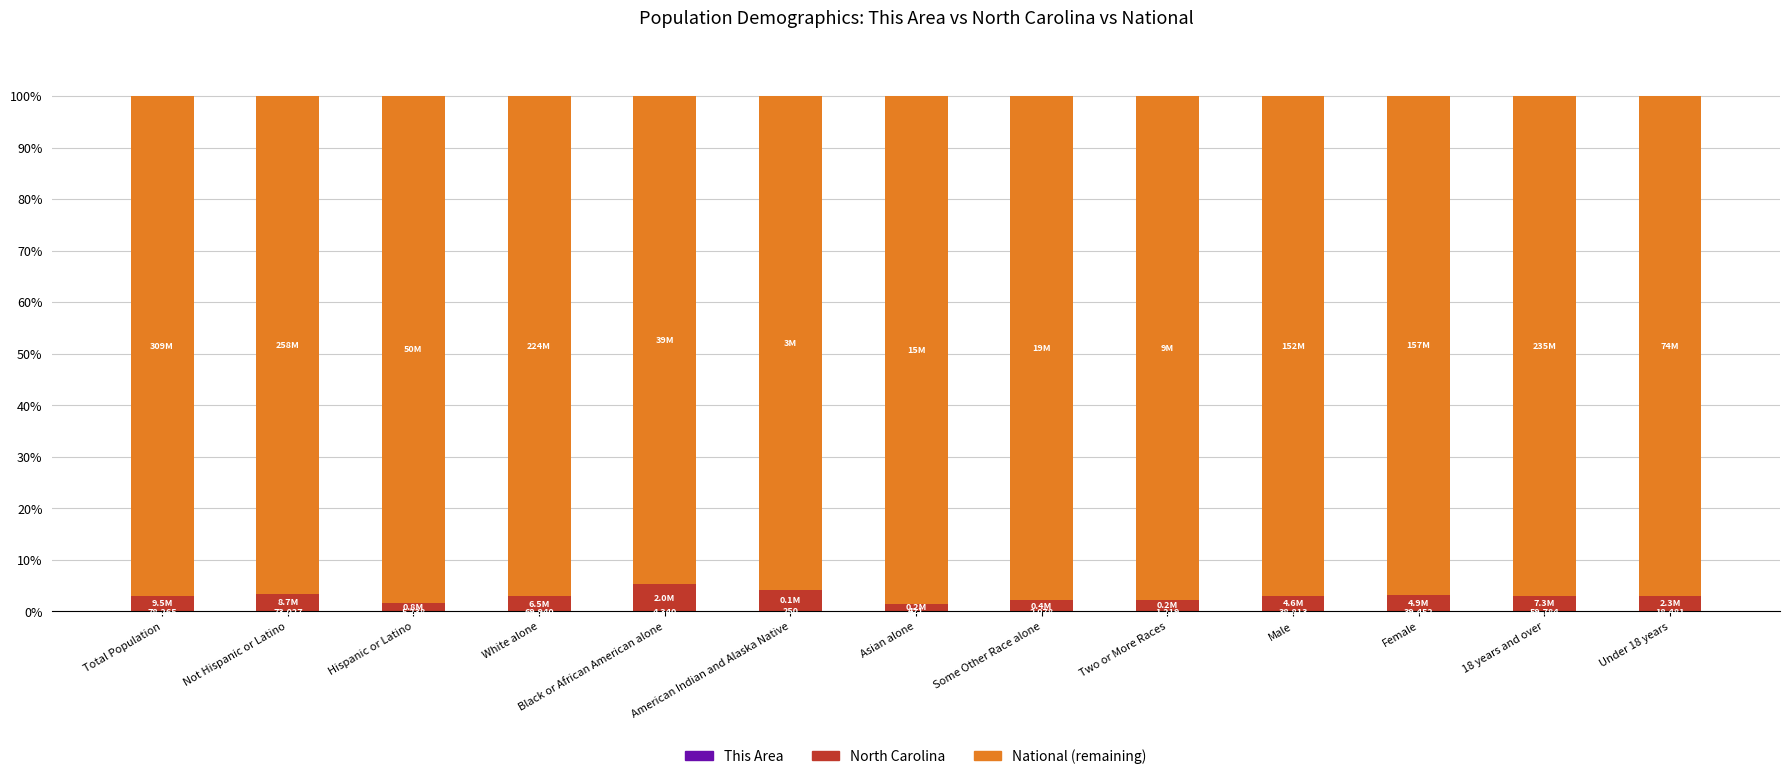

How many data points does each series have?

13